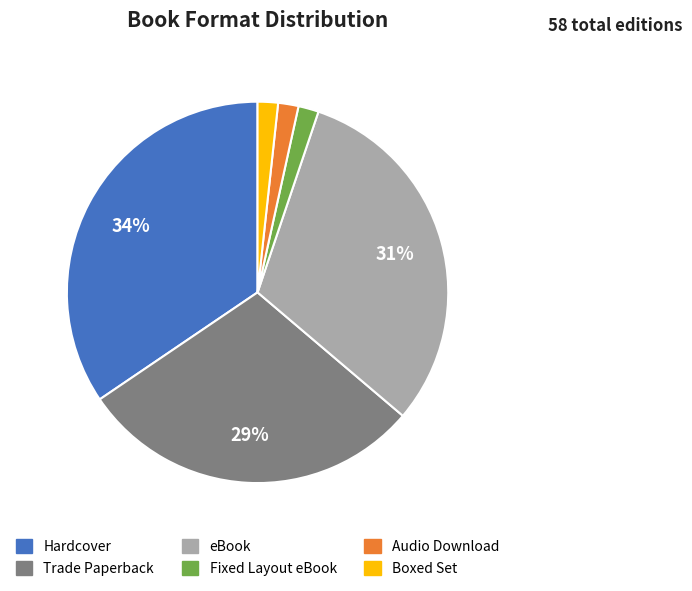

Between Fixed Layout eBook and eBook, which is larger?

eBook